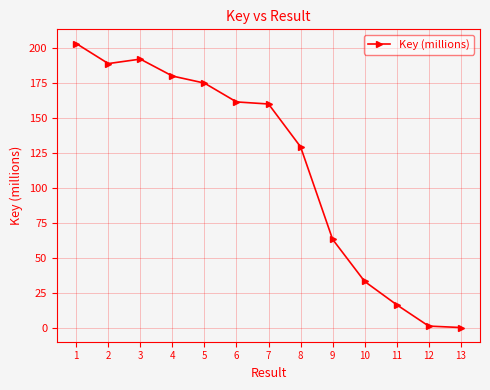

What is the sum of the values at 7 and 10?

193.4